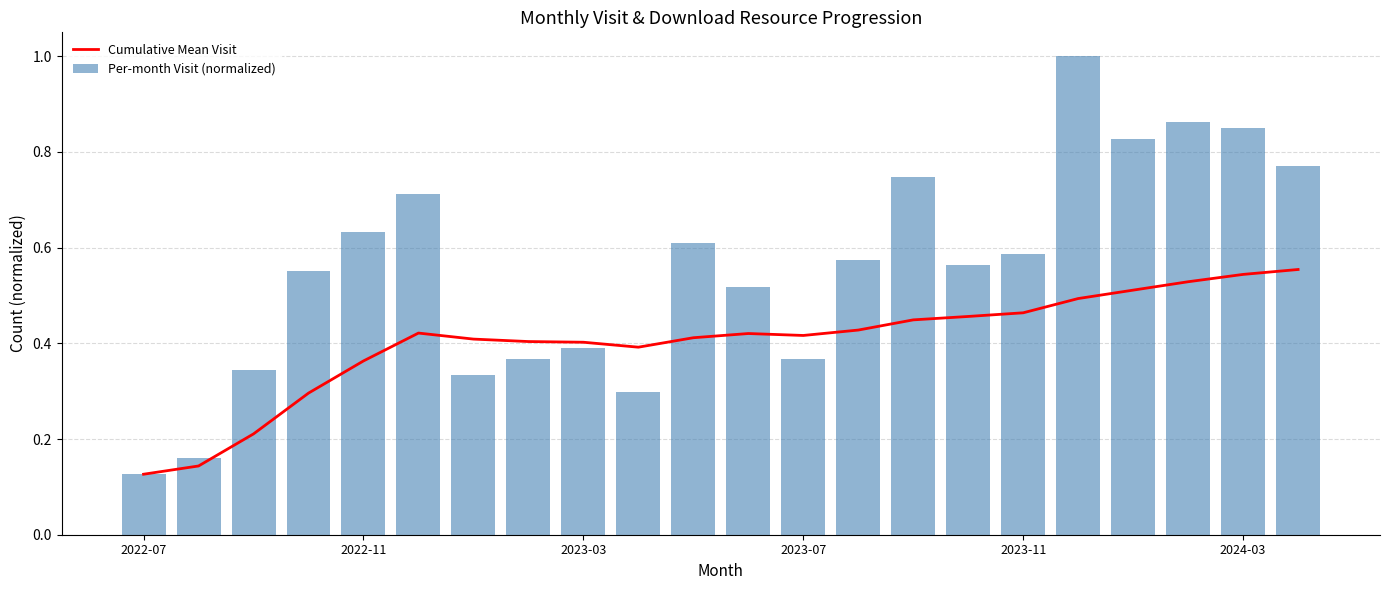

What is the minimum value for Cumulative Mean Visit?

0.1